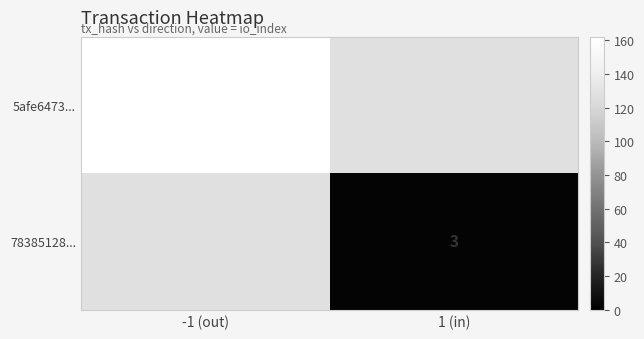

True or false: 5afe6473... has a value of 274 at -1 (out).

False